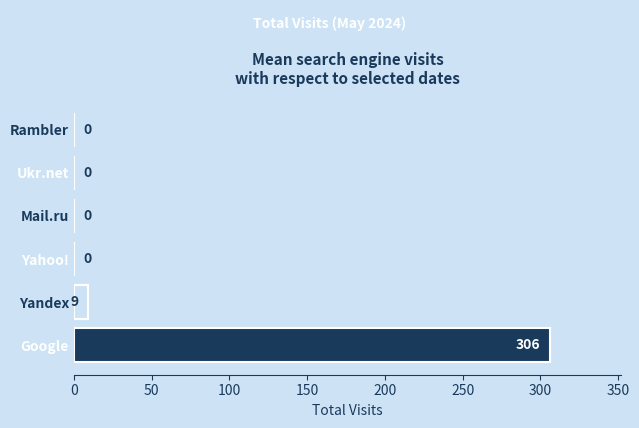

Where is the data nearest to the value 153?

Yandex